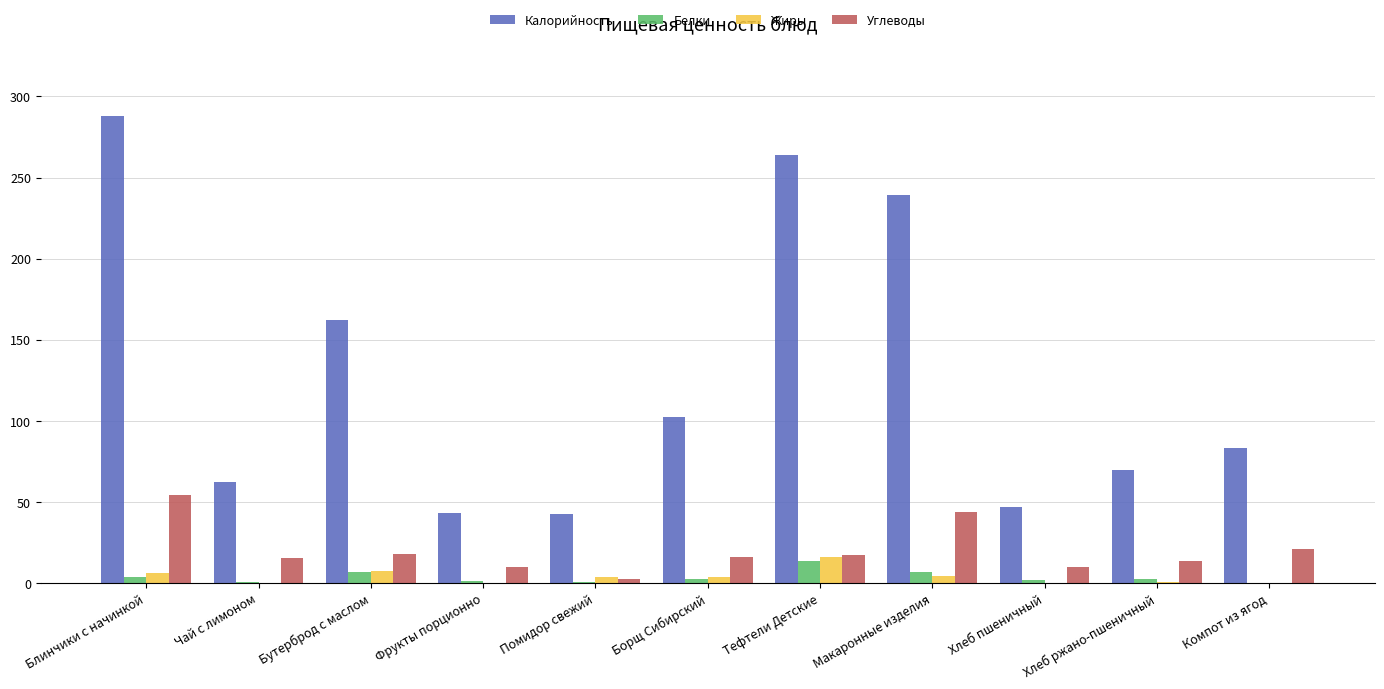

The value of Калорийность at Компот из ягод is 83.3. True or false?

True